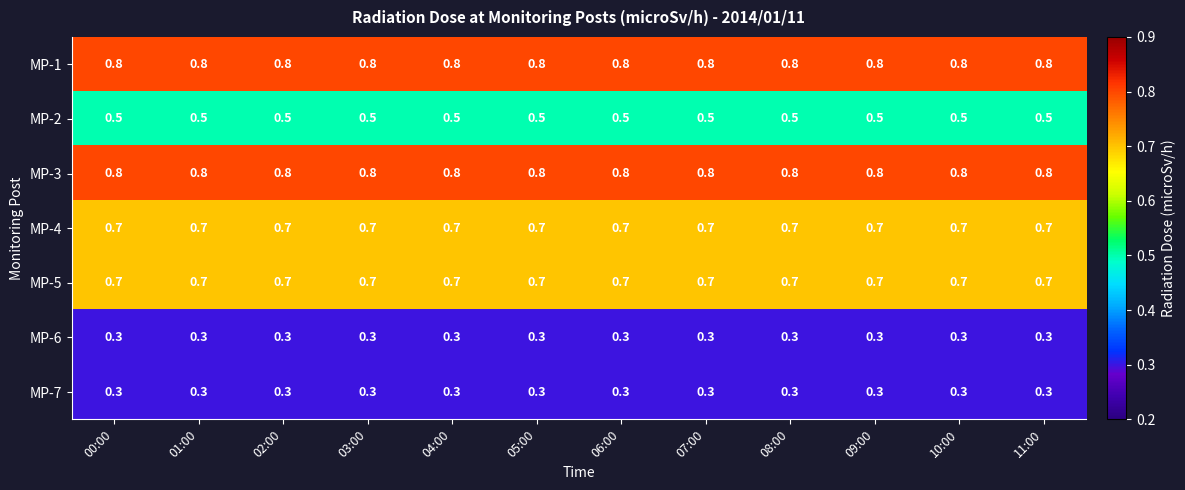

What is the approximate value of MP-1 at 03:00?

0.8